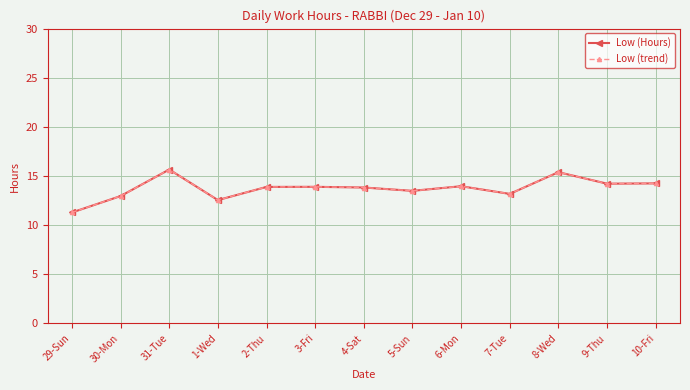

How many lines are shown in the chart?

2